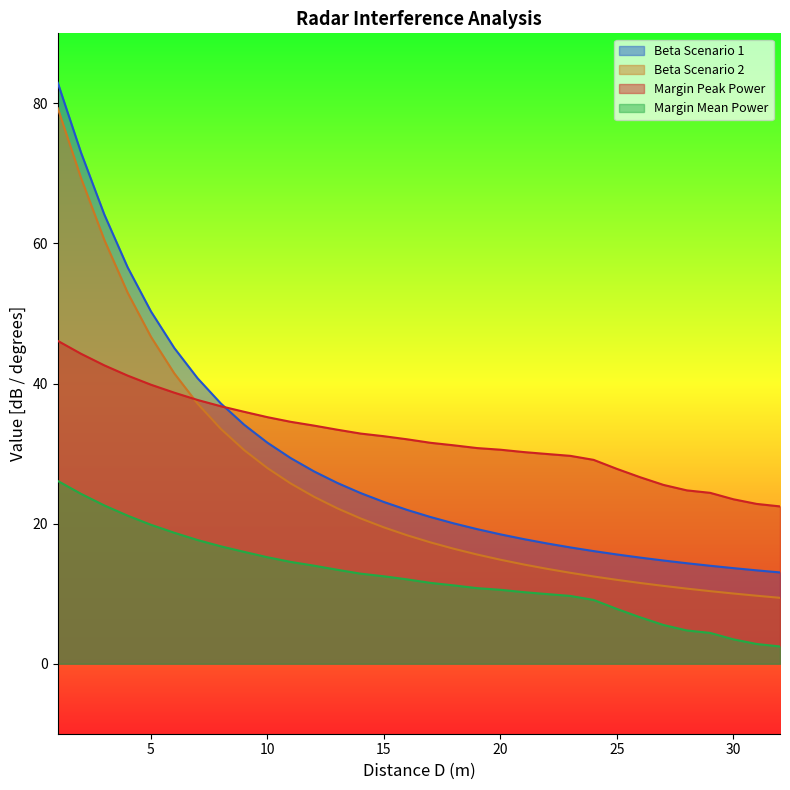

What is the approximate value of Distance D at 23?

29.7